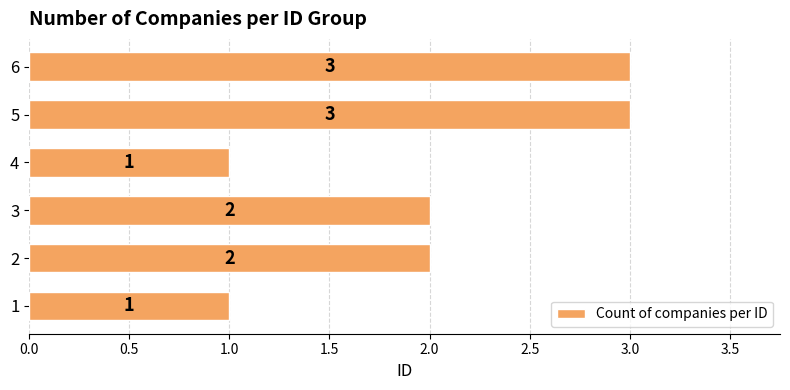

What is the approximate value at 6?

3